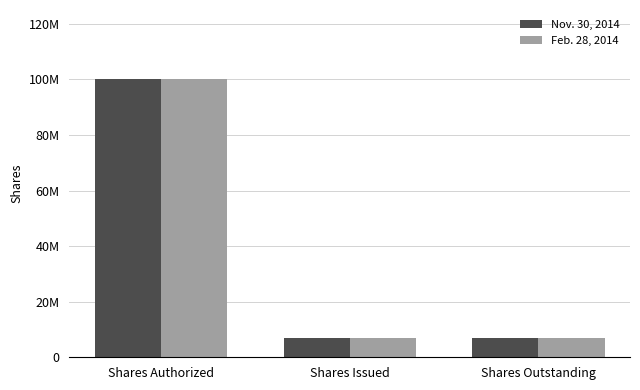

What is the label of the 3rd bar from the right?

Shares Authorized